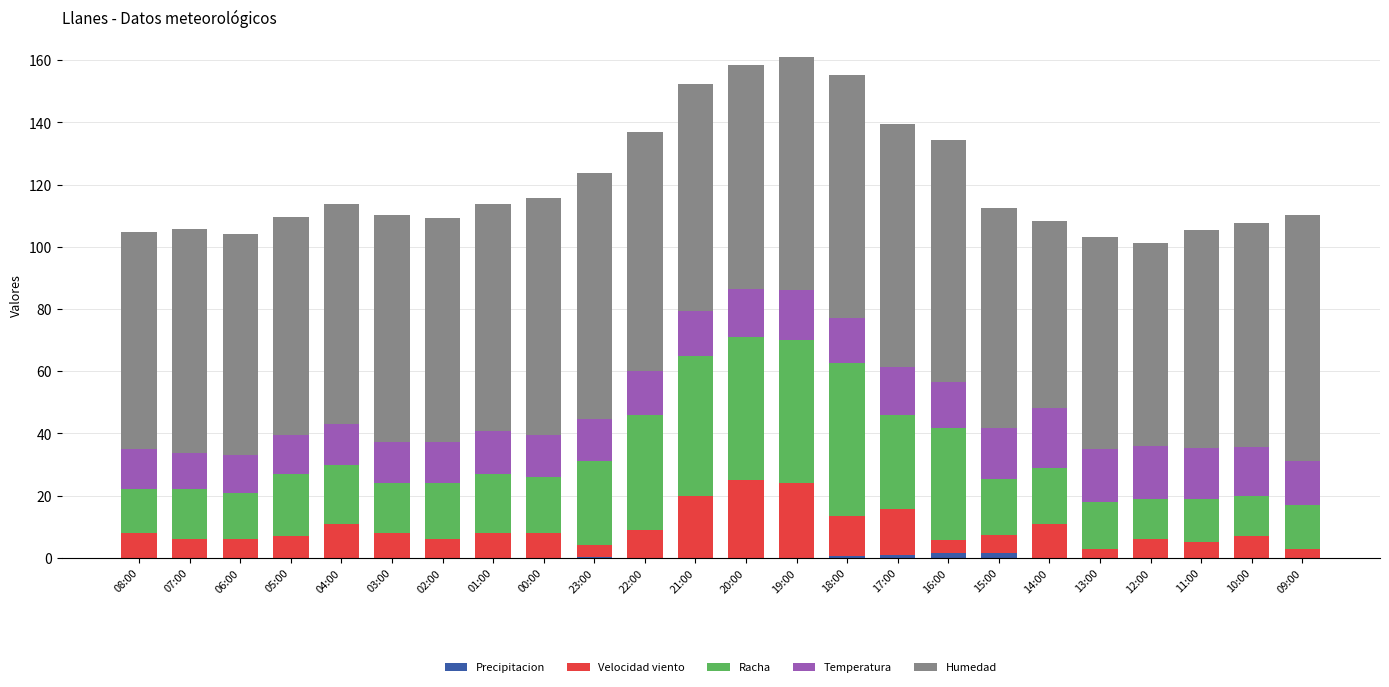

What is the total value across all series at 01:00?

113.7